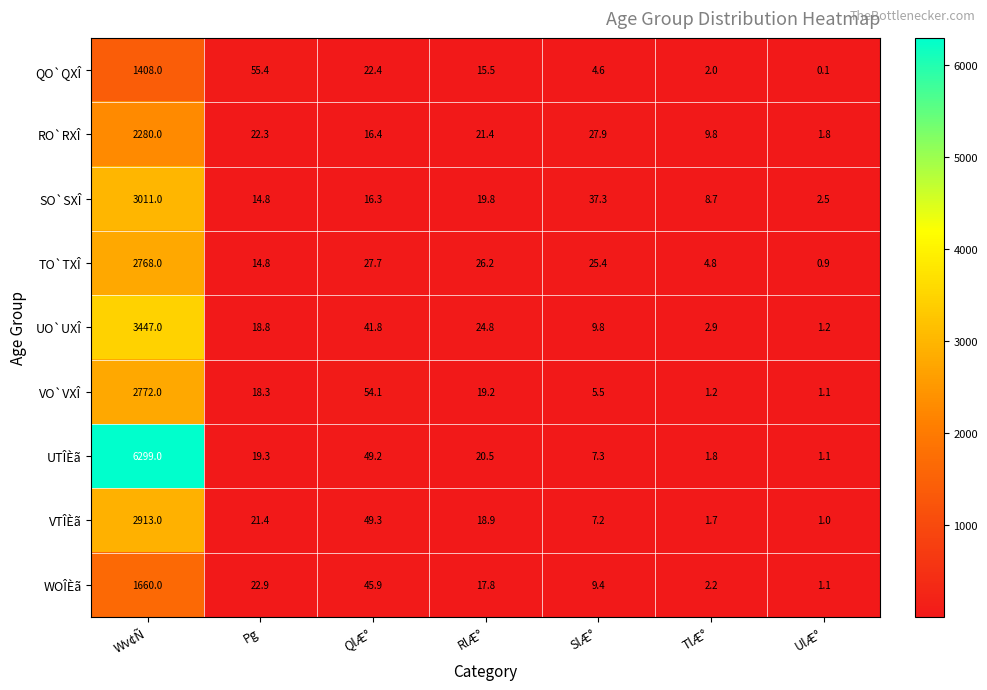

True or false: RO`RXÎ has a value of 0.6 at UlÆ°.

False